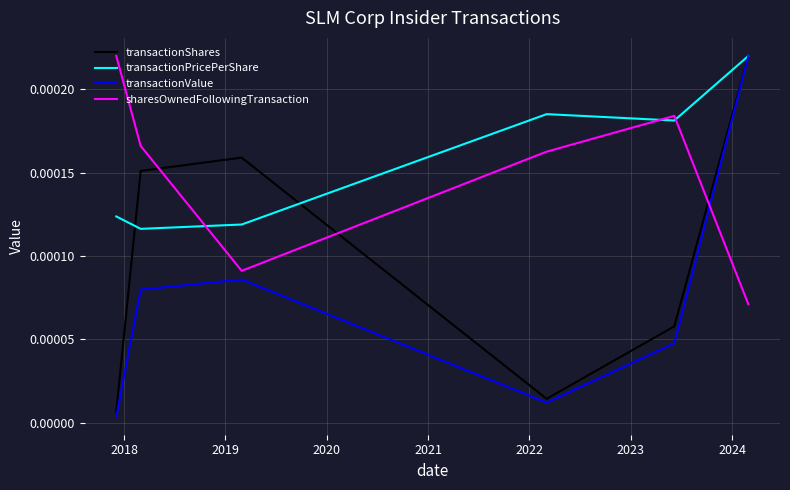

Which series has the largest range (max minus min)?

transactionValue